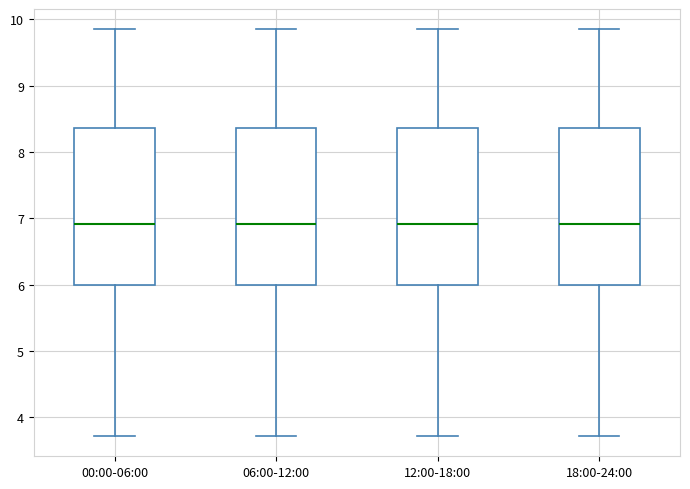

Reading left to right, transcribe this box plot: for each box, give where its median line is, the range the box spans, and where its two whiskers end, as read against the y-axis. The values are not printed on the chart, so give them approximately, as read against the axis.

00:00-06:00: median 6.9, box 6.0 to 8.4, whiskers 3.7 to 9.9
06:00-12:00: median 6.9, box 6.0 to 8.4, whiskers 3.7 to 9.9
12:00-18:00: median 6.9, box 6.0 to 8.4, whiskers 3.7 to 9.9
18:00-24:00: median 6.9, box 6.0 to 8.4, whiskers 3.7 to 9.9